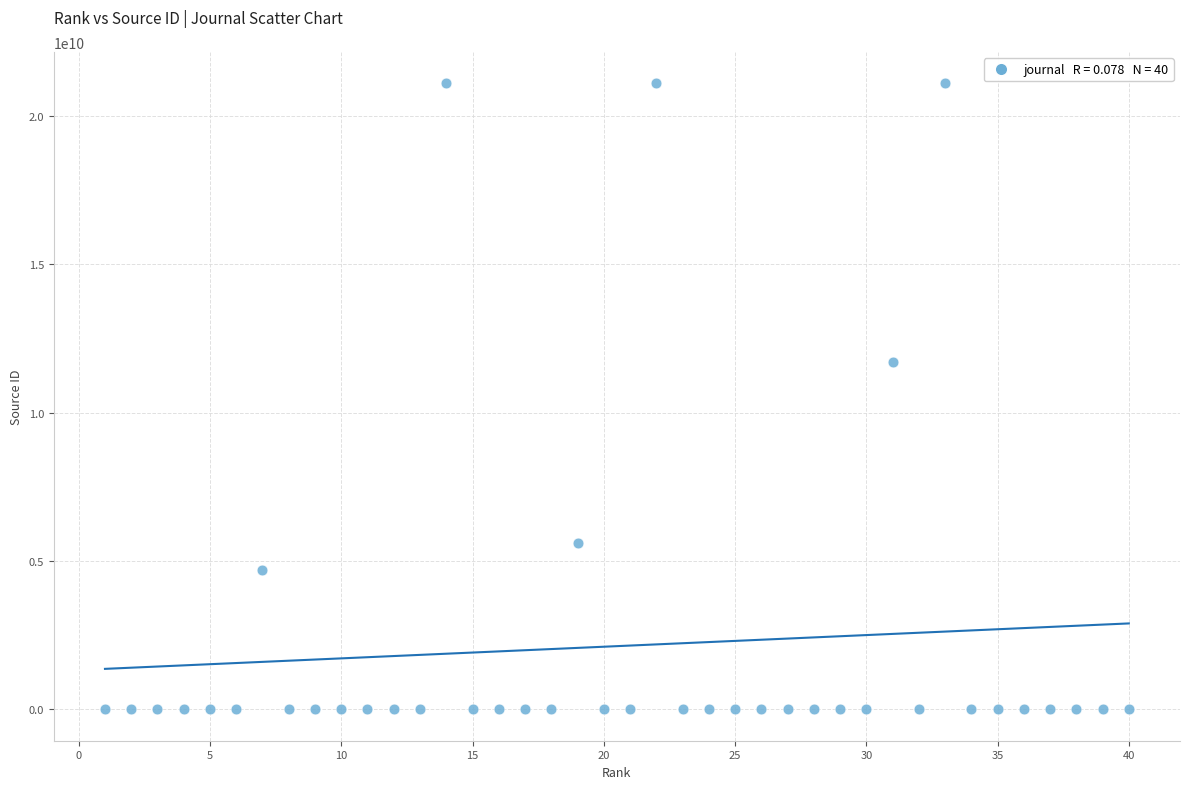

What is the range of Y values (max minus min)?

21100821034